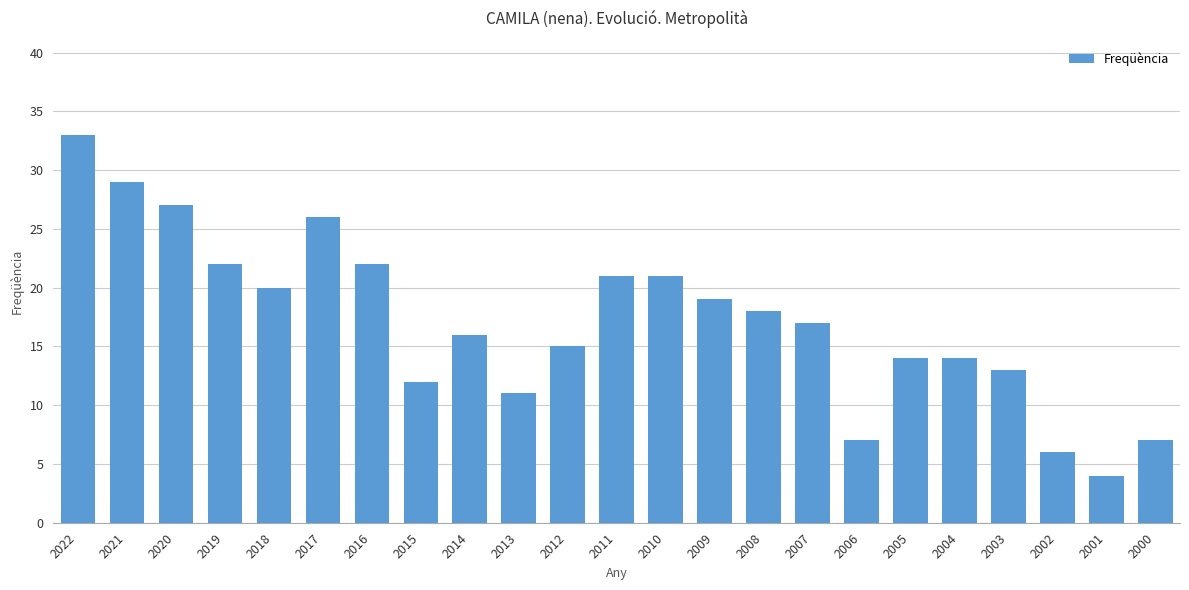

Which label corresponds to the largest value in the chart?

2022